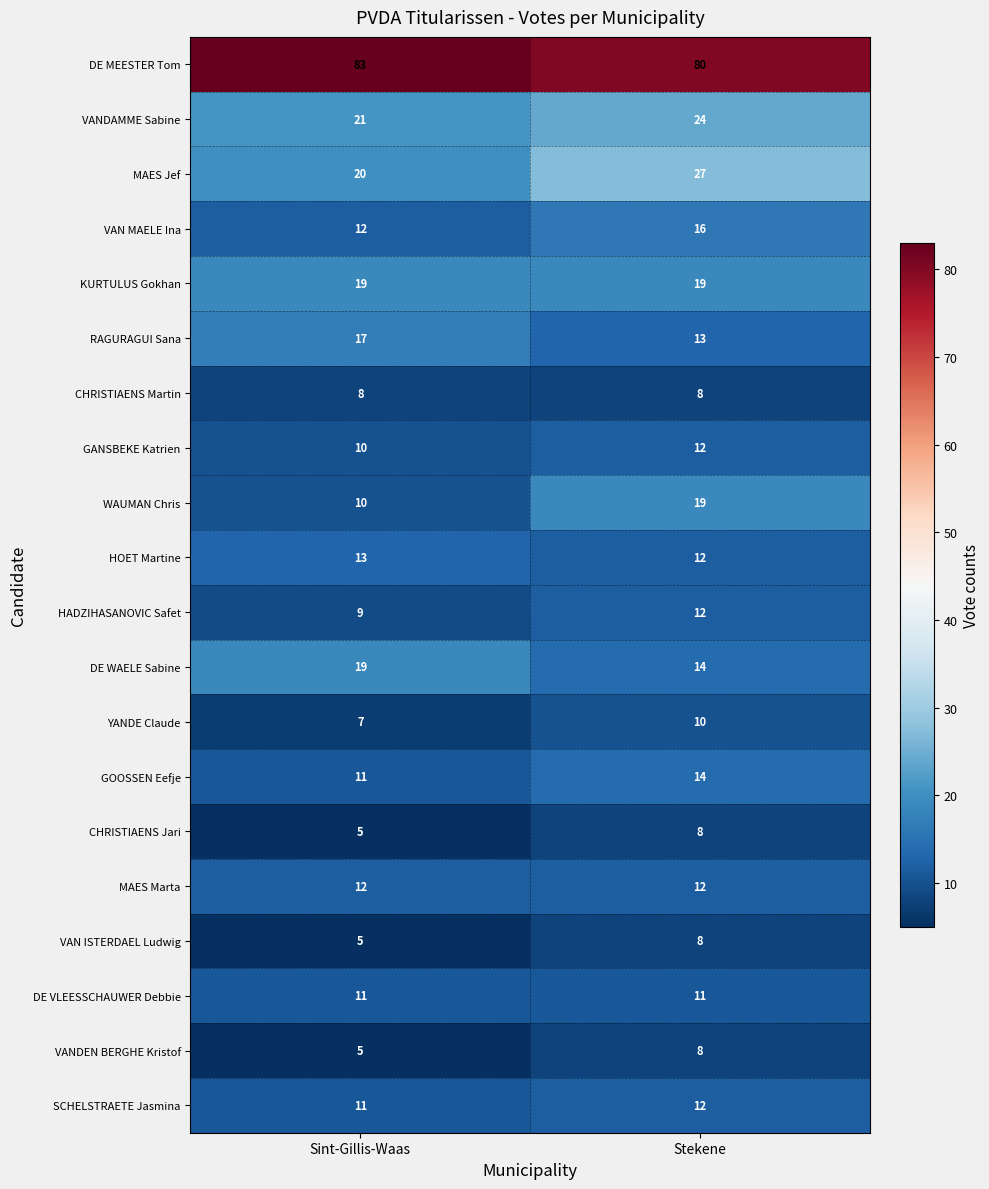

Which series has the widest spread of values?

WAUMAN Chris